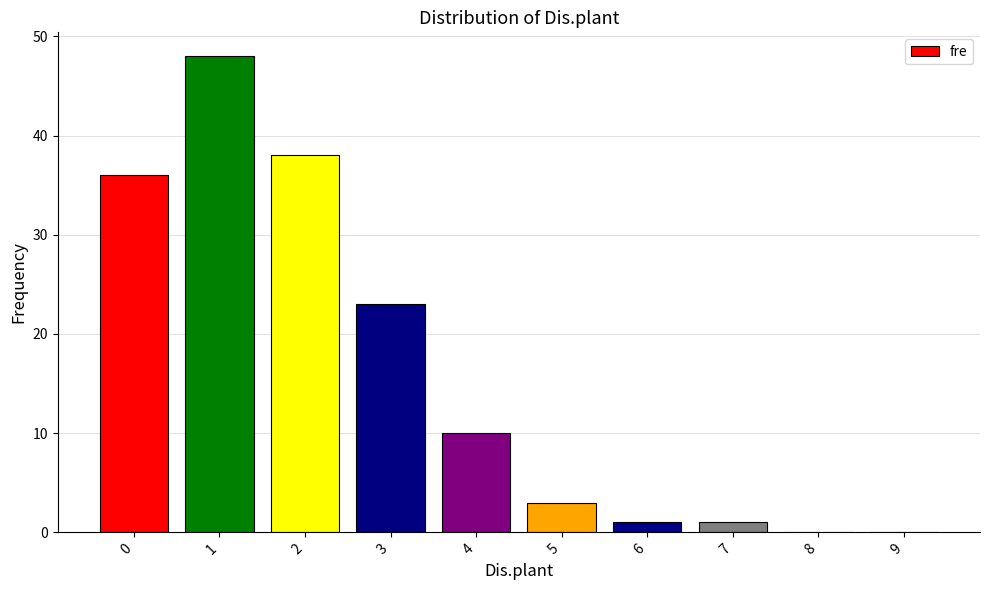

Reading left to right, list all the values displayed in this chart.

36	48	38	23	10	3	1	1	0	0